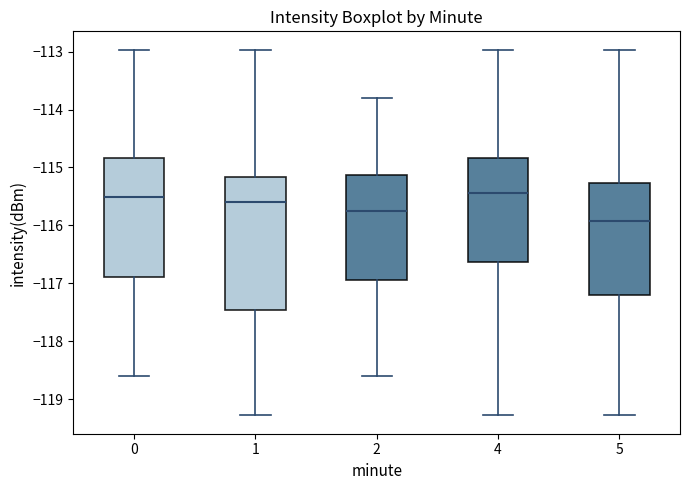

Where does the lower whisker of the box at x = 1 end on the y-axis? The values are not printed on the chart, so give them approximately, as read against the axis.

-119.3